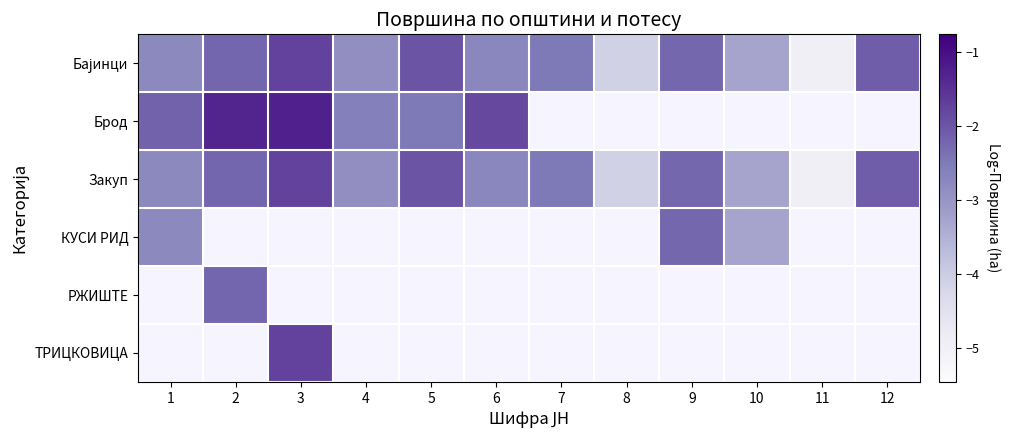

List the series in order of their peak value, lowest first.

КУСИ РИД, Бајинци, Закуп, Брод, РЖИШТЕ, ТРИЦКОВИЦА